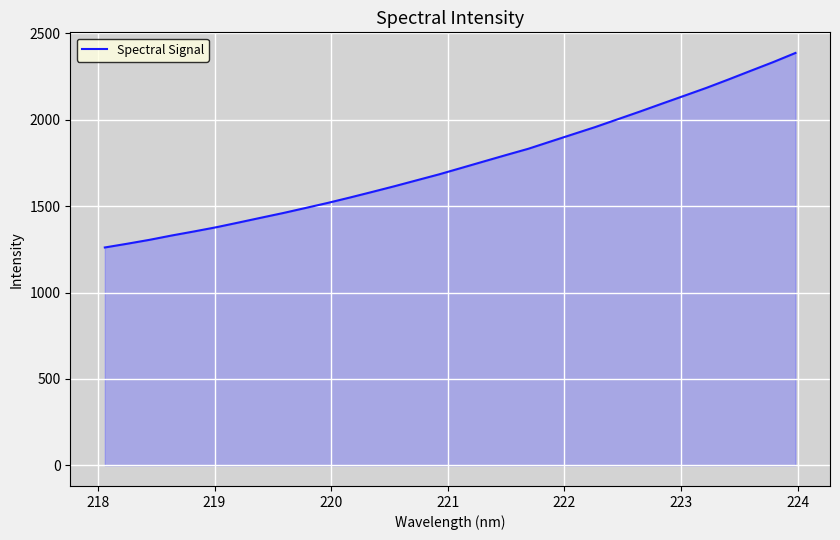

What is the smallest value displayed?

1260.9